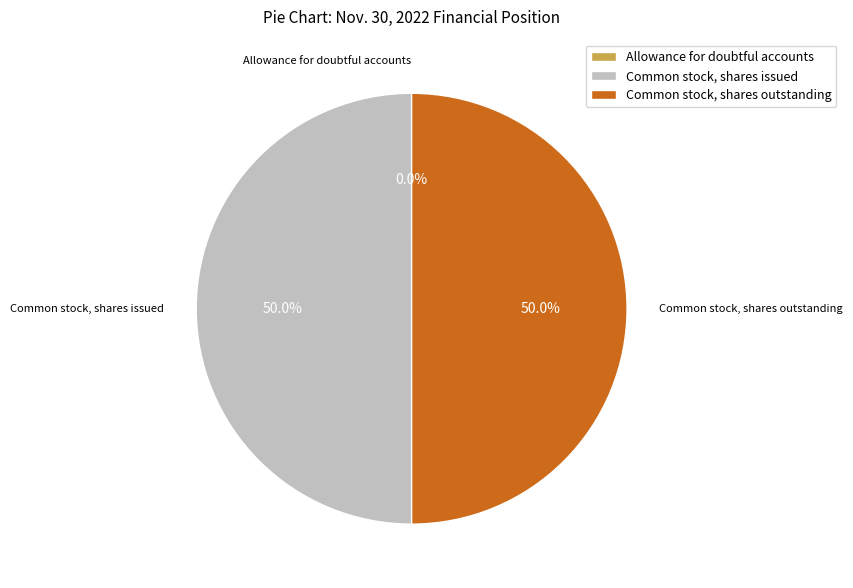

What percentage is NOT represented by Common stock, shares outstanding?

50.0%